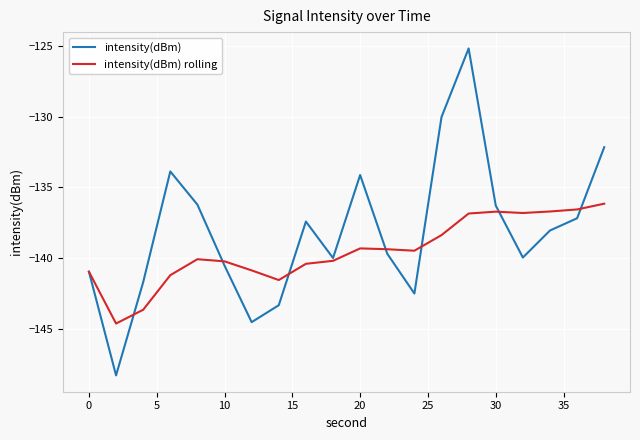

Rank the series by their average value, from lowest to highest.

intensity(dBm) rolling, intensity(dBm)